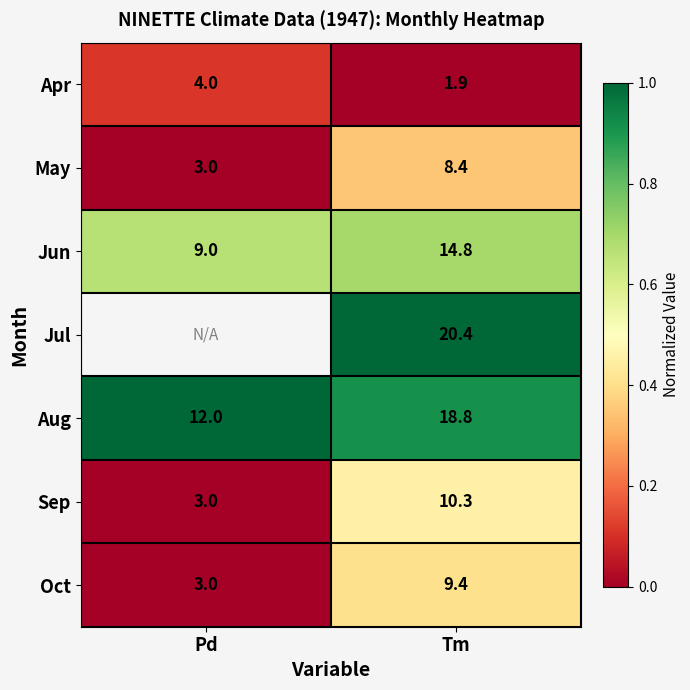

Is the value of Oct at Tm greater than the value of Aug at Pd?

No